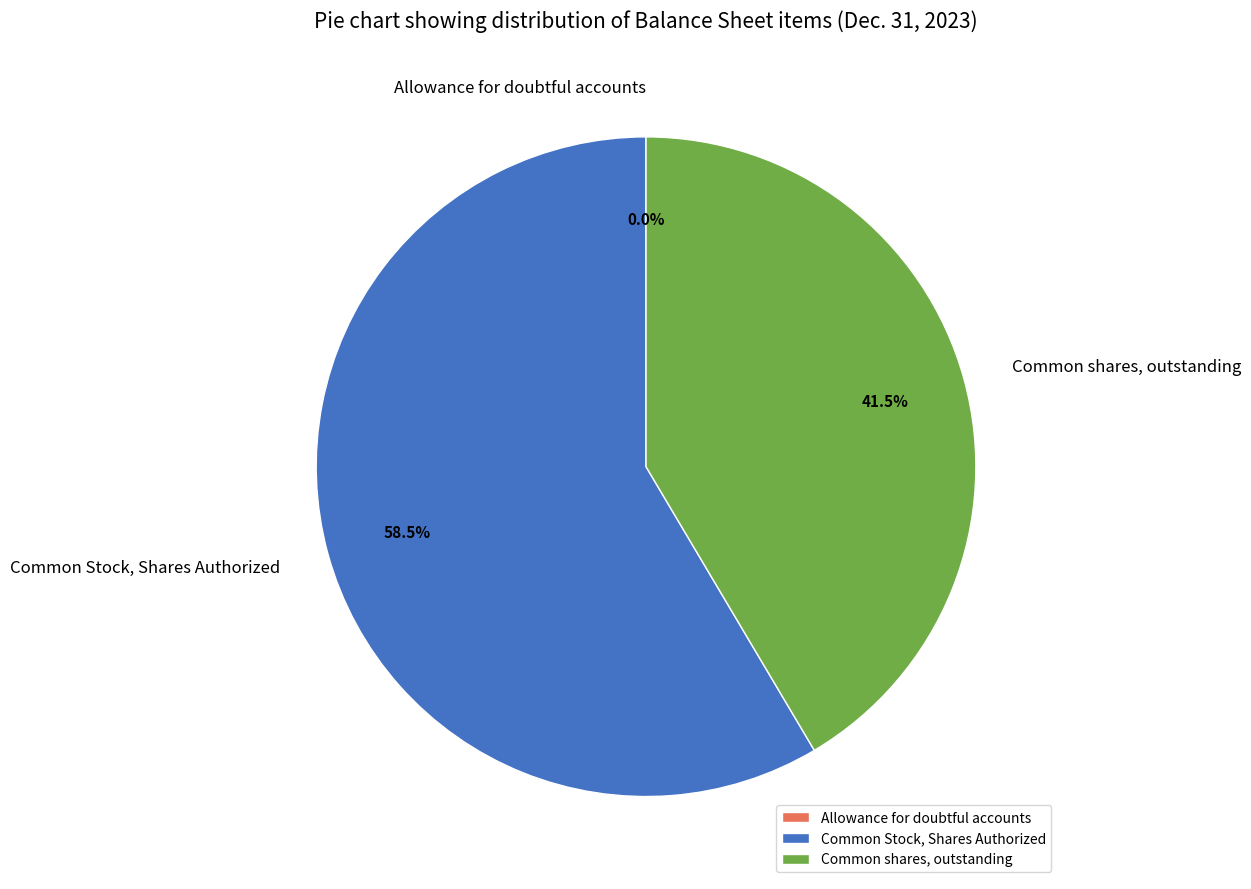

Which slice is the largest?

Common Stock, Shares Authorized